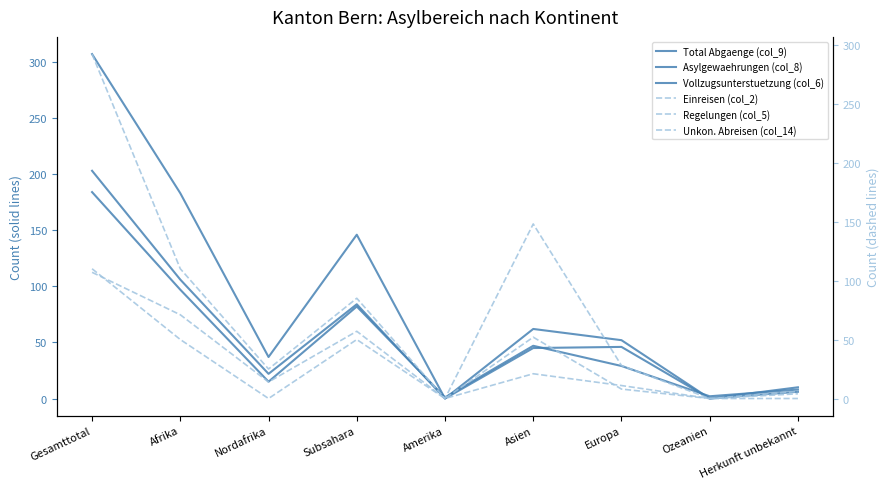

How many data points in Total Abgaenge (col_9) are less than 52?

4